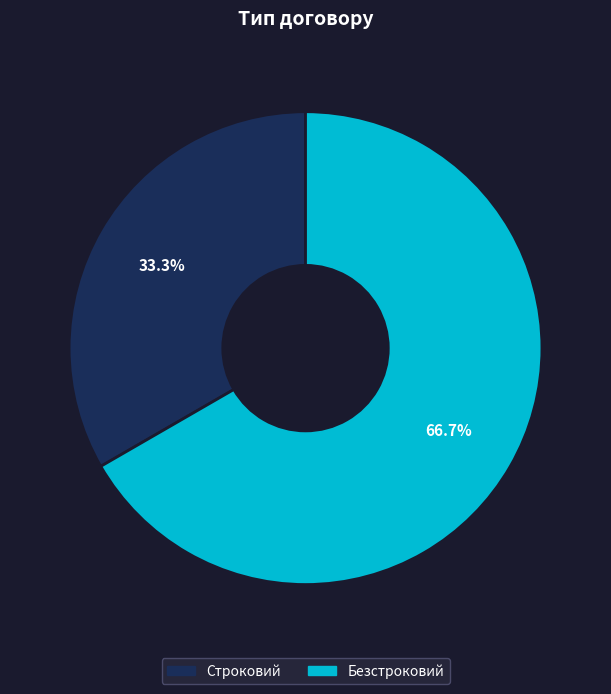

To the nearest percent, what portion does Безстроковий represent?

67%